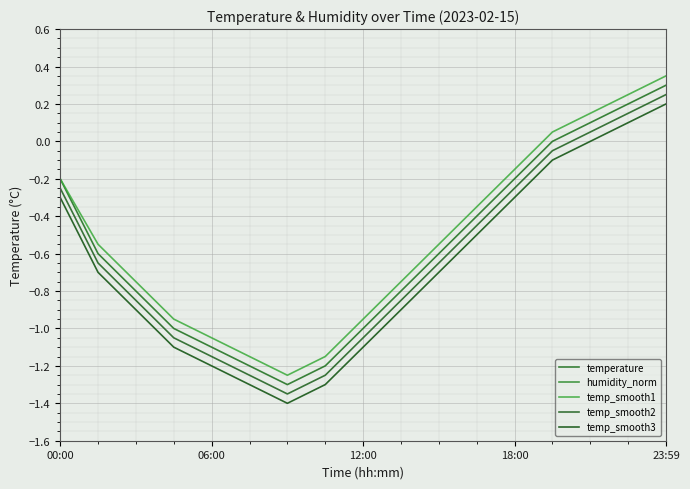

The value of temp_smooth3 at 23:59 is 0.4. True or false?

False